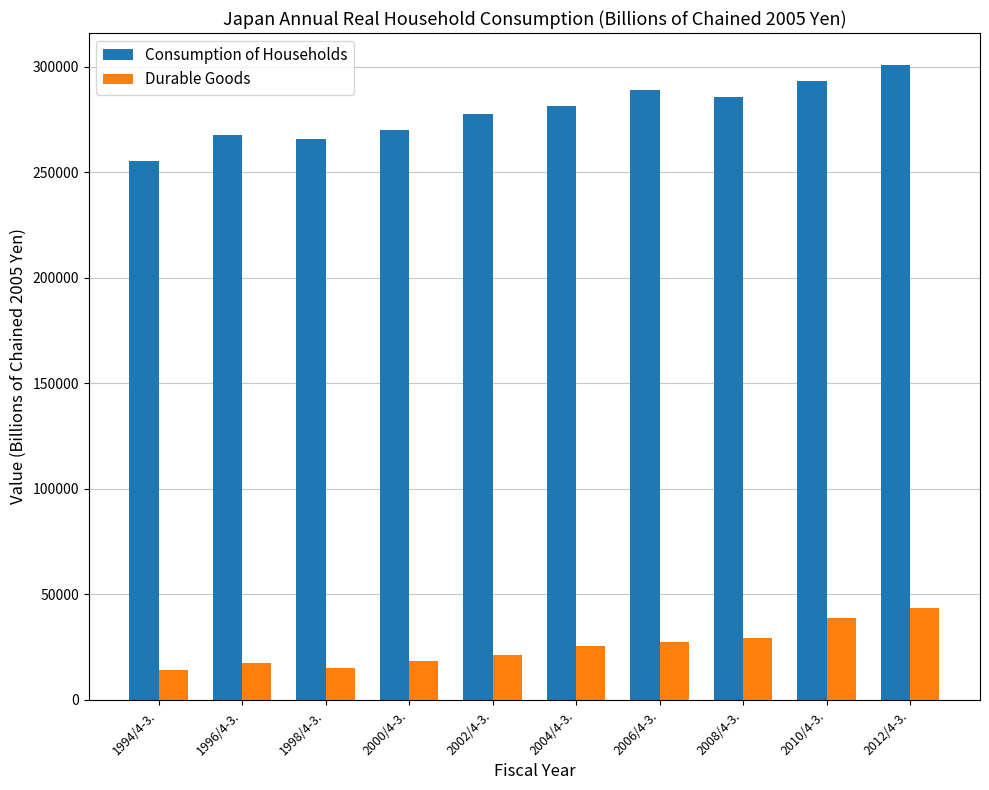

Which series has the widest spread of values?

Consumption of Households